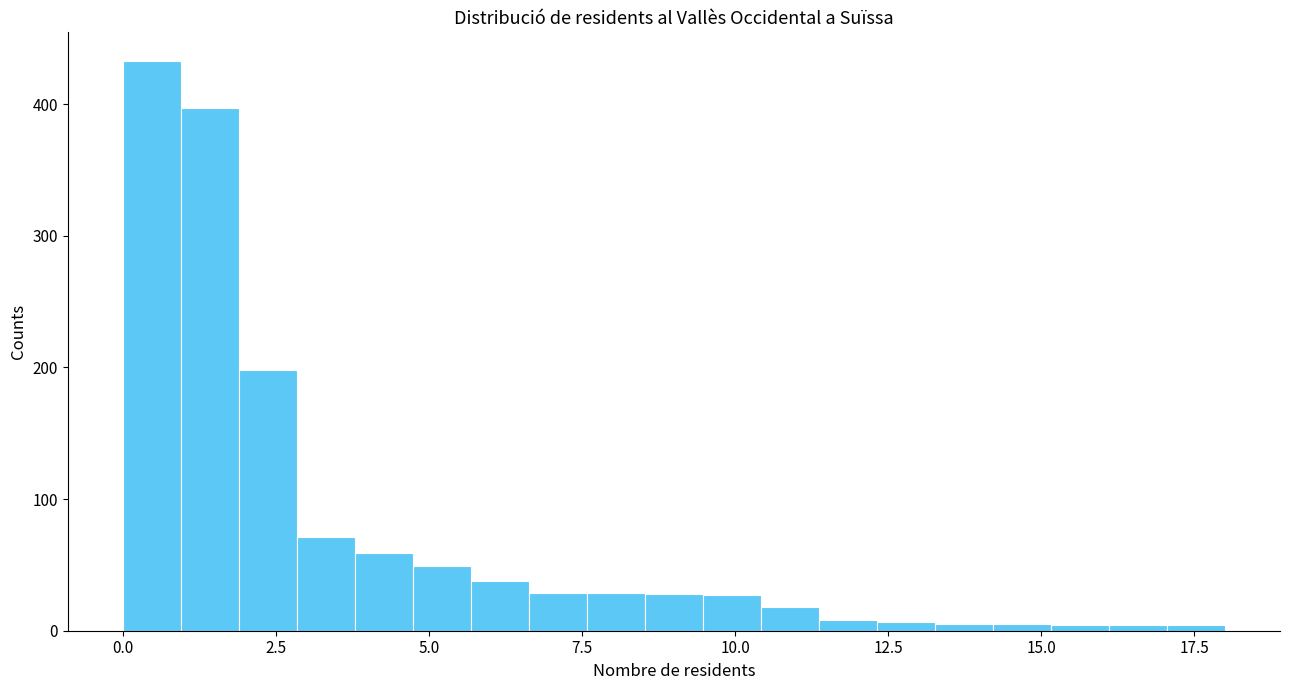

Read against the x-axis, roughly where is the centre of the tallest bar?

0.5